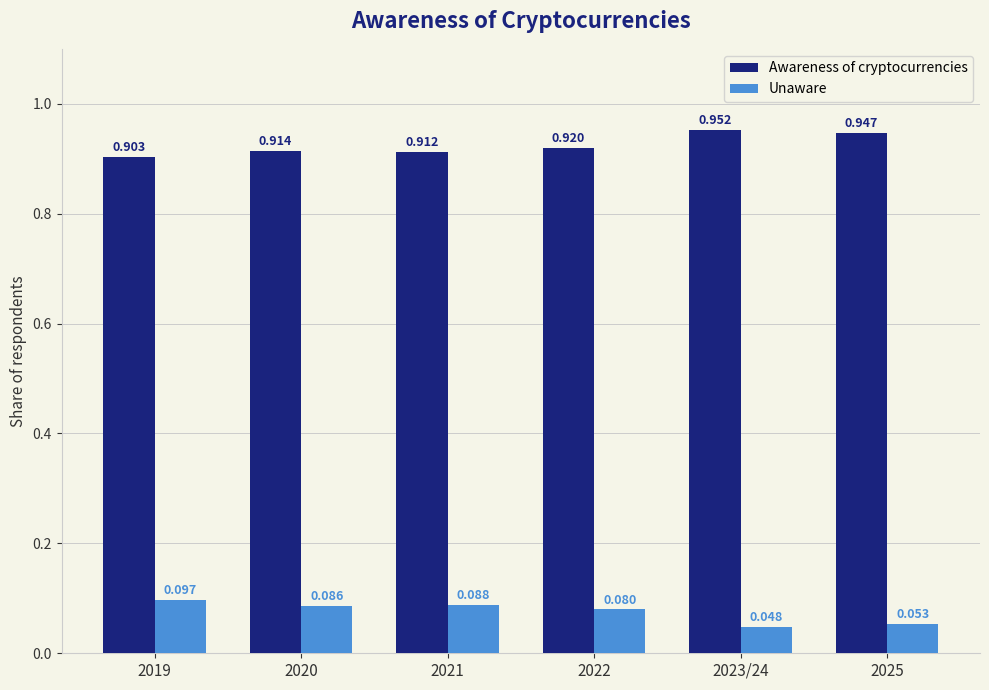

At 2019, list the series in order from smallest to largest.

Unaware, Awareness of cryptocurrencies